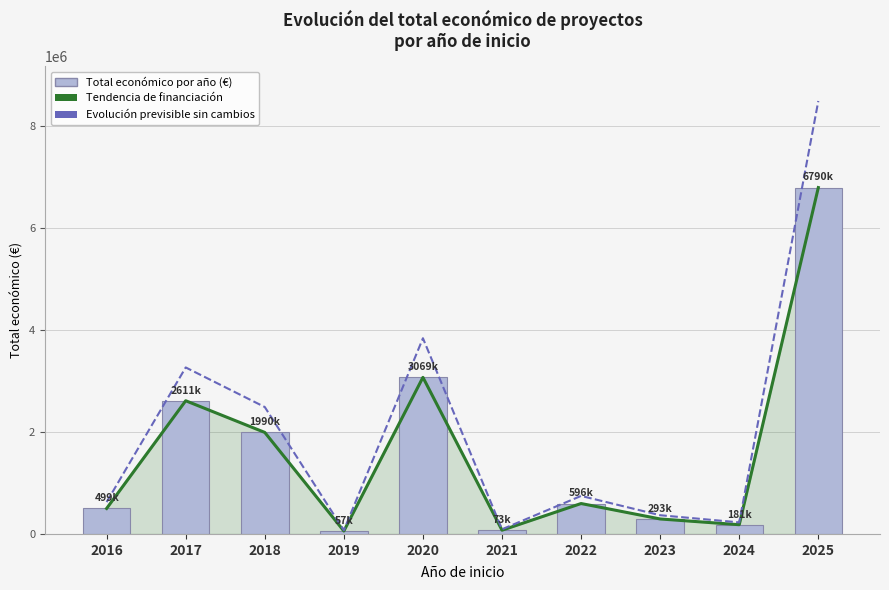

Rank the series by their maximum value, from highest to lowest.

Evolución previsible sin cambios, Tendencia de financiación, Total económico por año